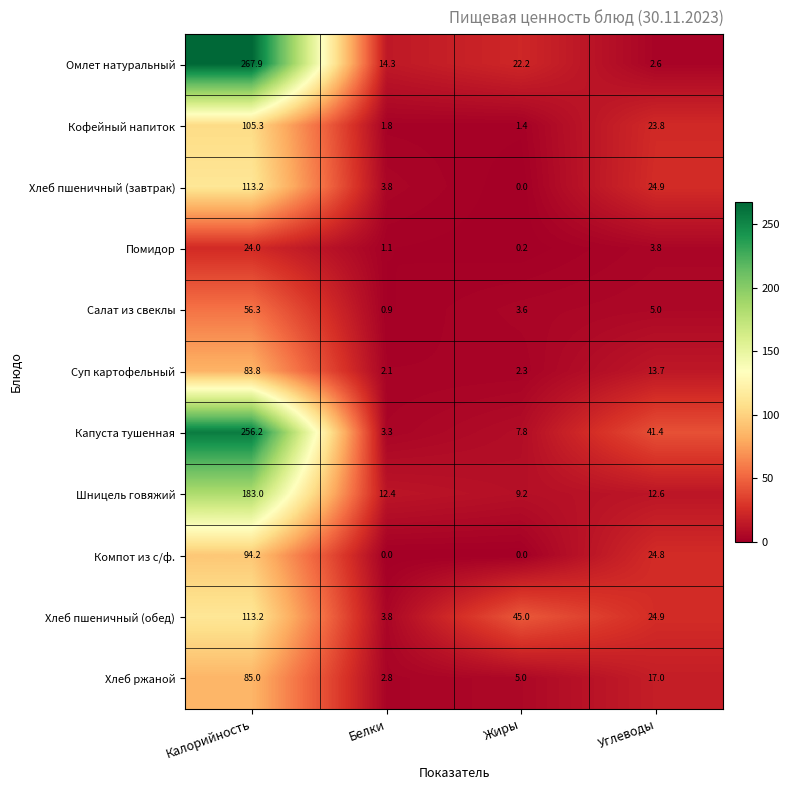

At which label does Омлет натуральный first exceed 22?

Калорийность